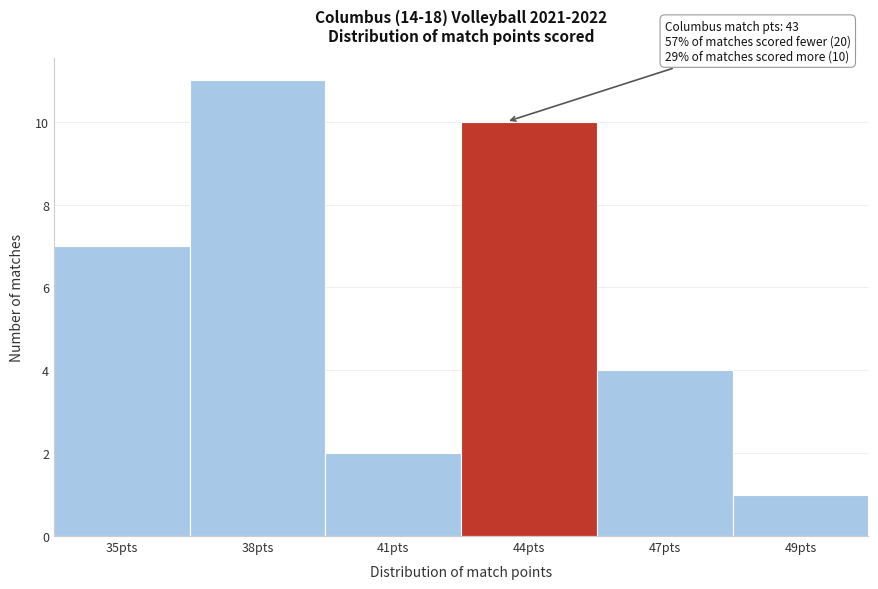

Reading left to right, list all the values displayed in this chart.

35pts=7	38pts=11	41pts=2	44pts=10	47pts=4	49pts=1